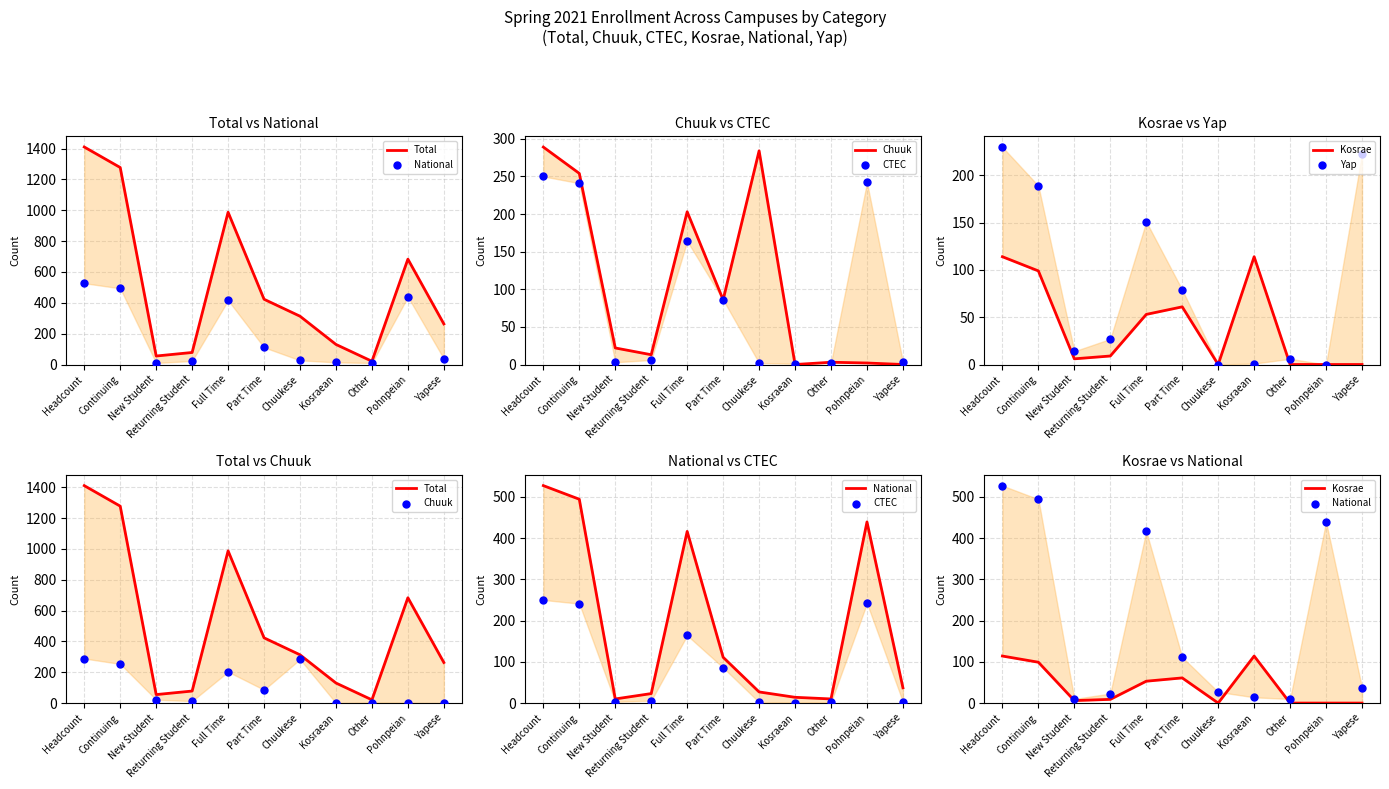

At which category is the sum across all series the highest?

Headcount